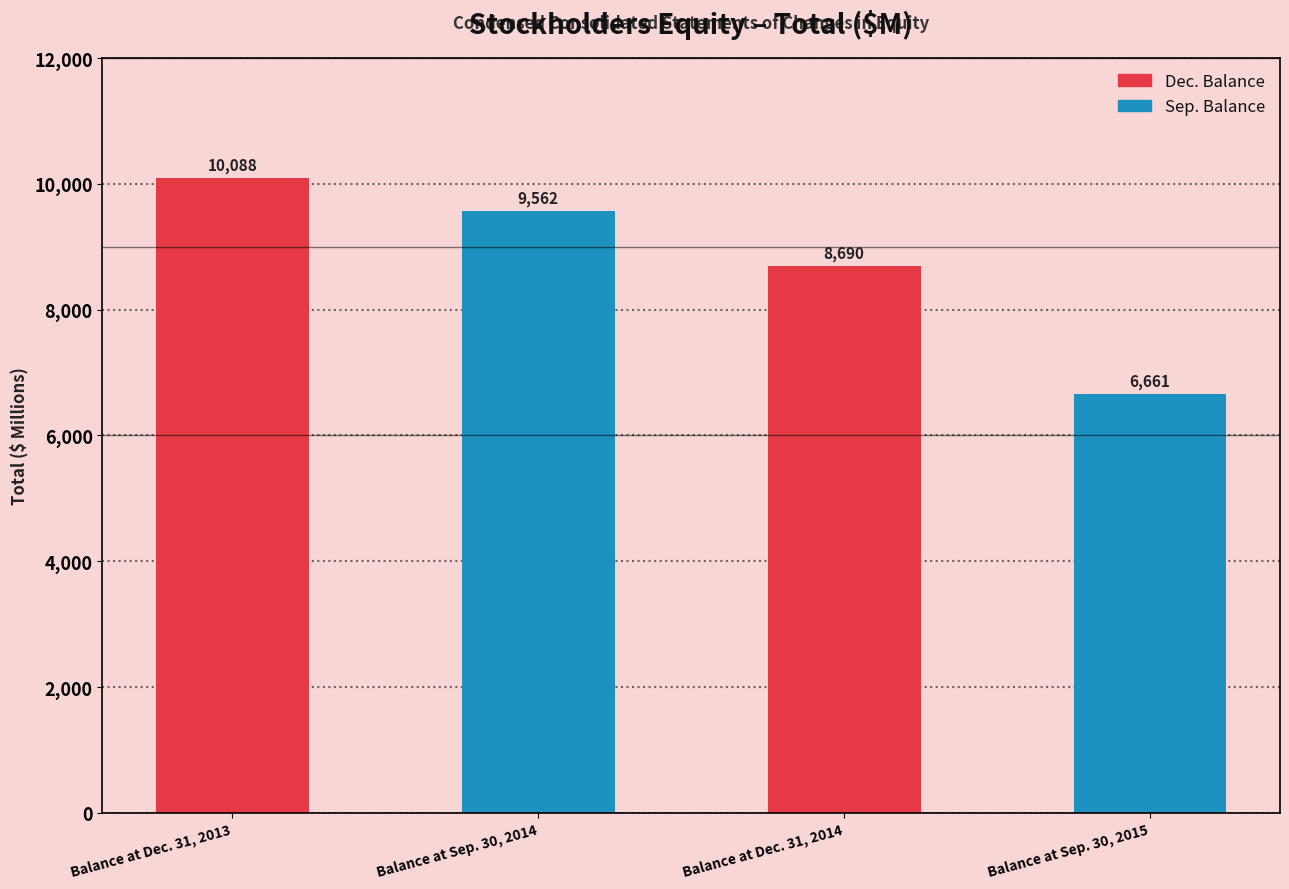

What is the minimum value shown in the chart?

6661